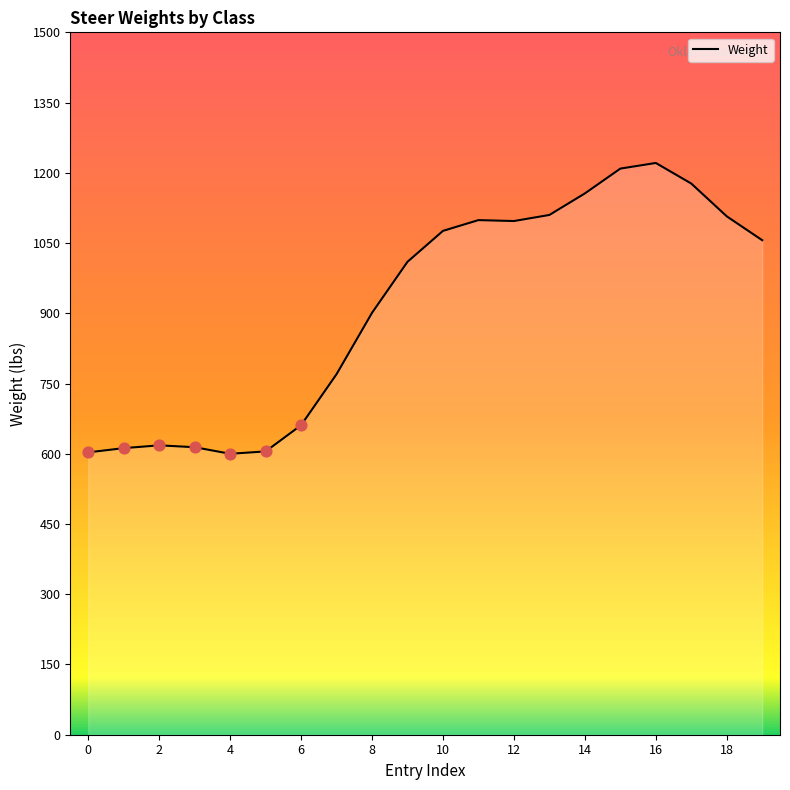

What is the difference between the maximum and minimum values?

621